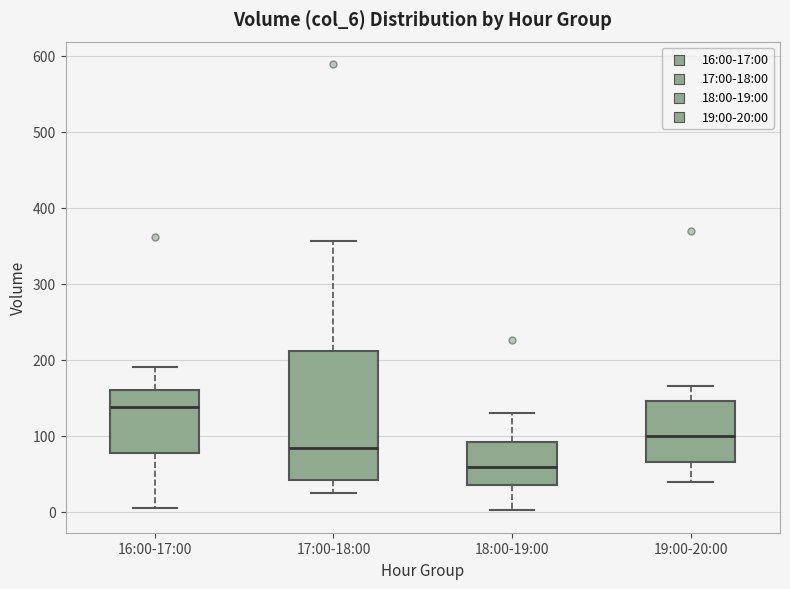

Reading left to right, transcribe this box plot: for each box, give where its median line is, the range the box spans, and where its two whiskers end, as read against the y-axis. The values are not printed on the chart, so give them approximately, as read against the axis.

16:00-17:00: median 140, box 80 to 160, whiskers 10 to 190
17:00-18:00: median 80, box 40 to 210, whiskers 30 to 360
18:00-19:00: median 60, box 40 to 90, whiskers 0 to 130
19:00-20:00: median 100, box 70 to 150, whiskers 40 to 170